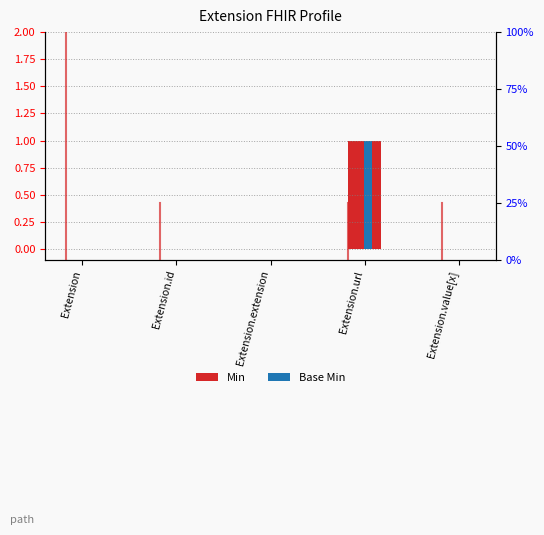

What position from the right is Extension.id?

4